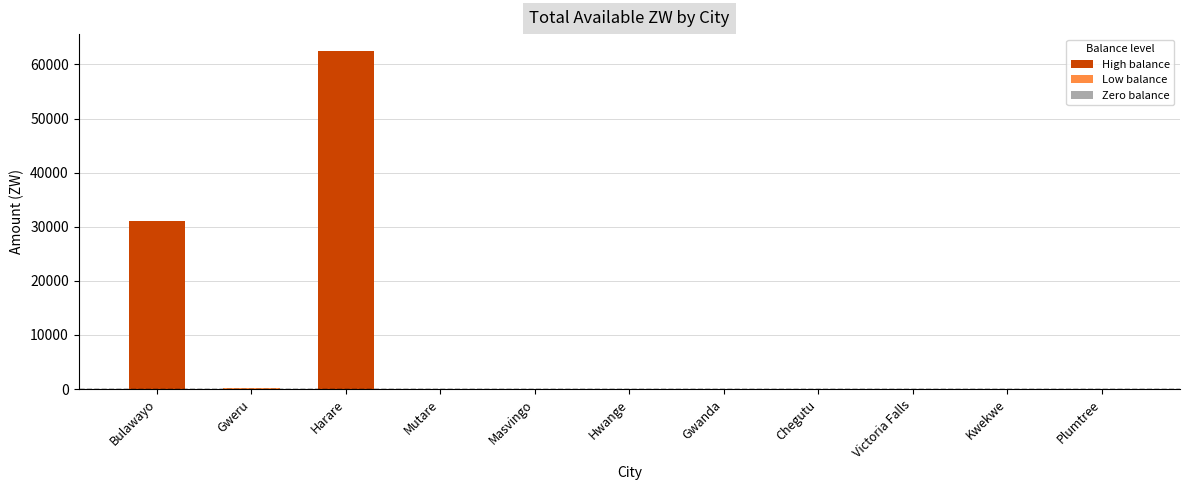

What is the maximum value shown in the chart?

62490.4